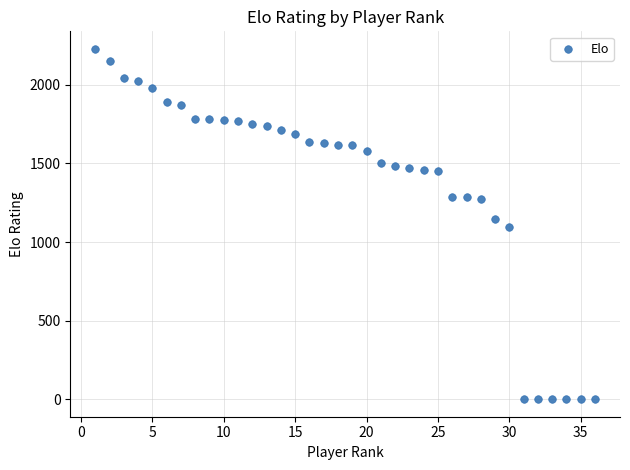

What is the range of X values (max minus min)?

35